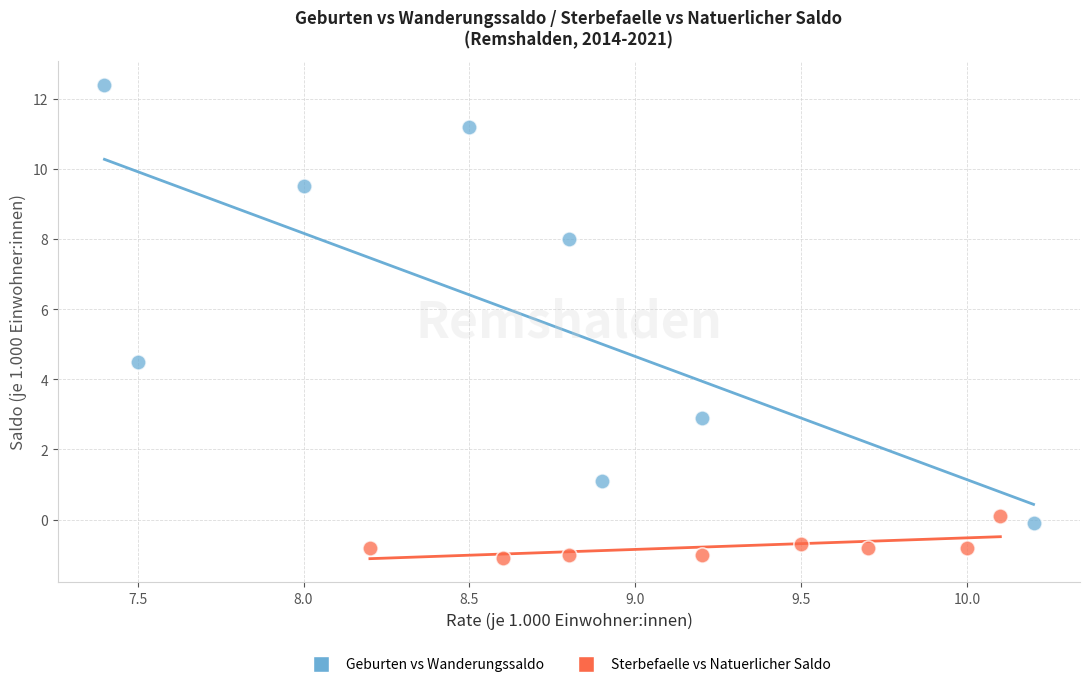

Which series contains the lowest Y value?

Sterbefaelle vs Natuerlicher Saldo